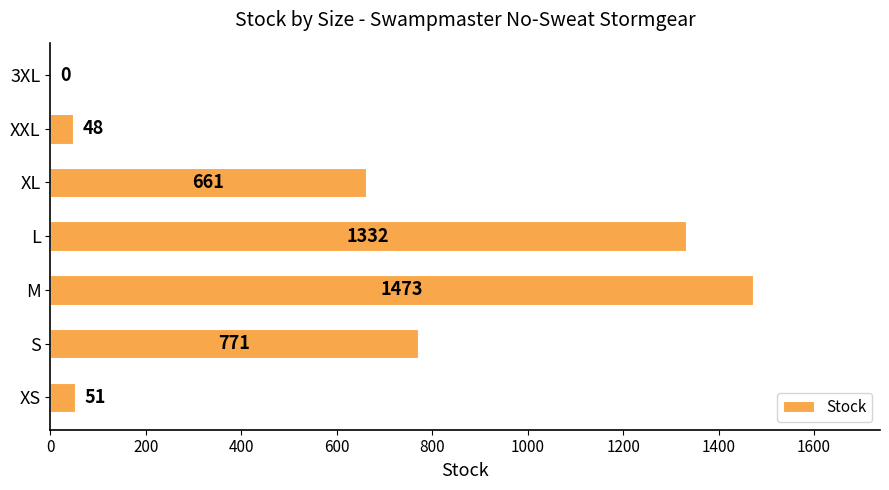

Where is the data nearest to the value 736?

S